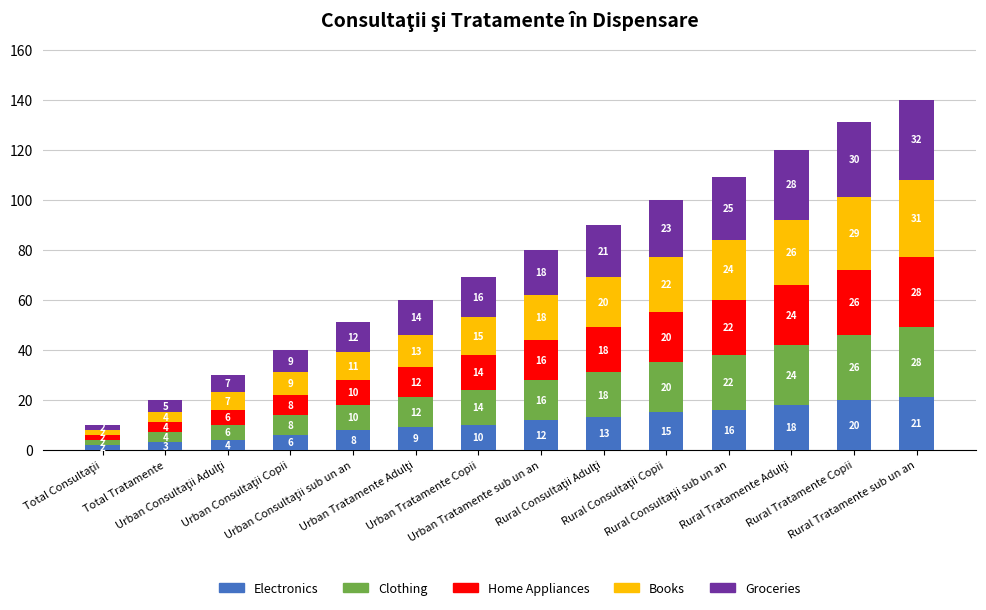

How many distinct data groups are displayed?

5